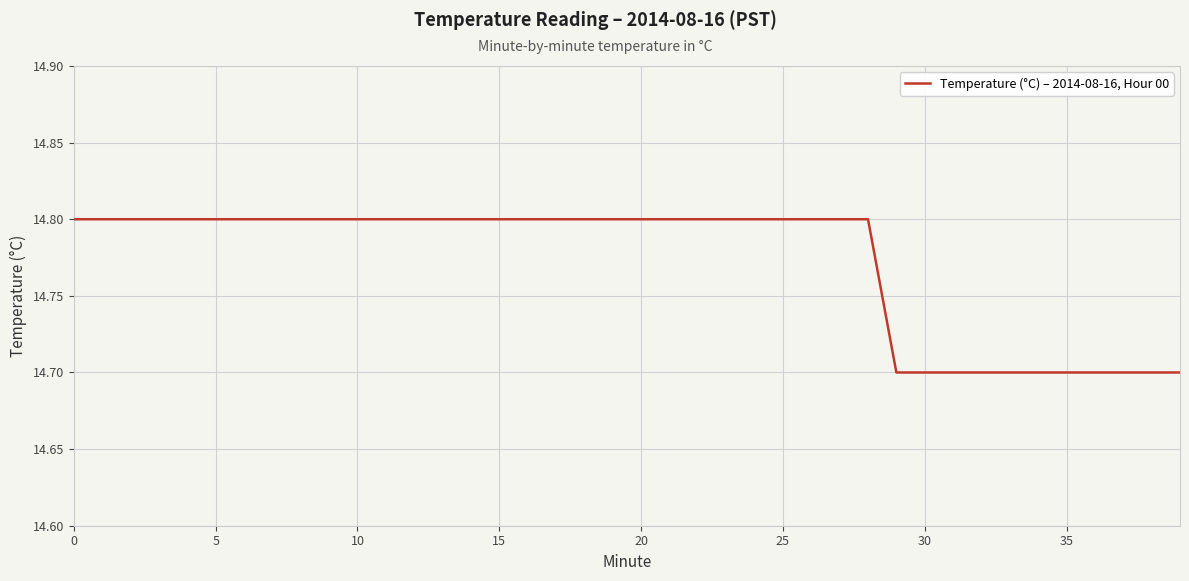

What is the greatest value displayed?

14.8